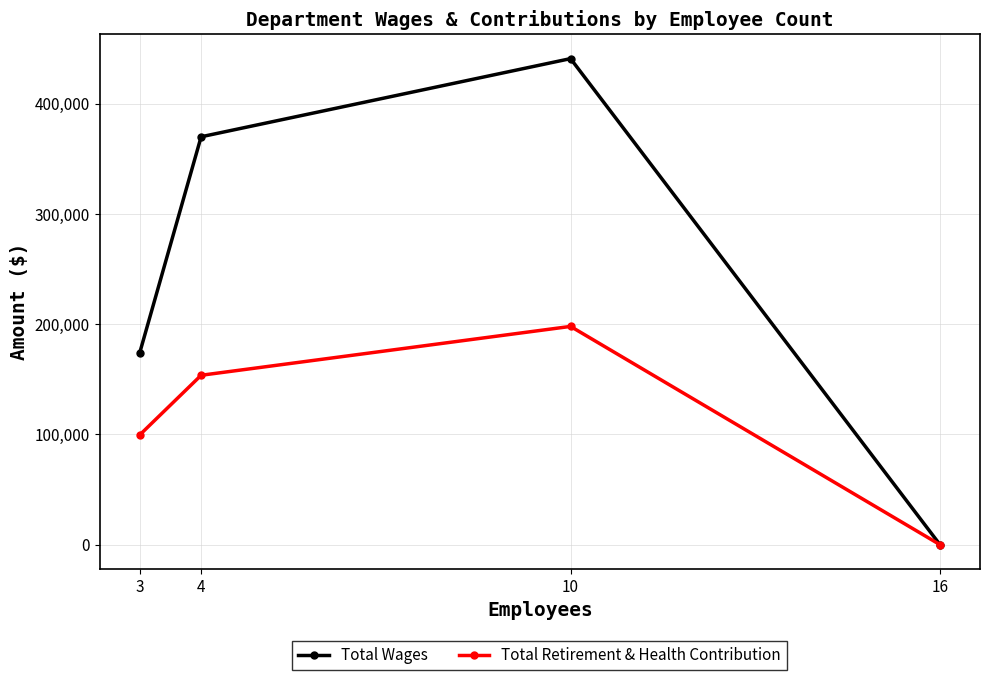

What is the sum of all Total Retirement & Health Contribution values?

451269